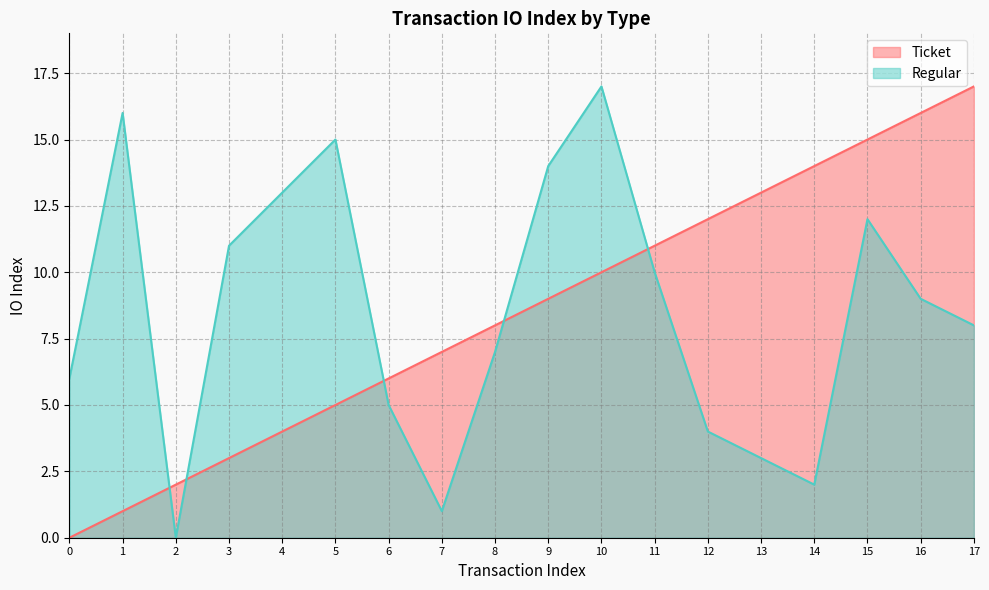

Reading left to right, extract all data points from this chart.

Ticket: 0=0	1=1	2=2	3=3	4=4	5=5	6=6	7=7	8=8	9=9	10=10	11=11	12=12	13=13	14=14	15=15	16=16	17=17
Regular: 0=6	1=16	2=0	3=11	4=13	5=15	6=5	7=1	8=7	9=14	10=17	11=10	12=4	13=3	14=2	15=12	16=9	17=8